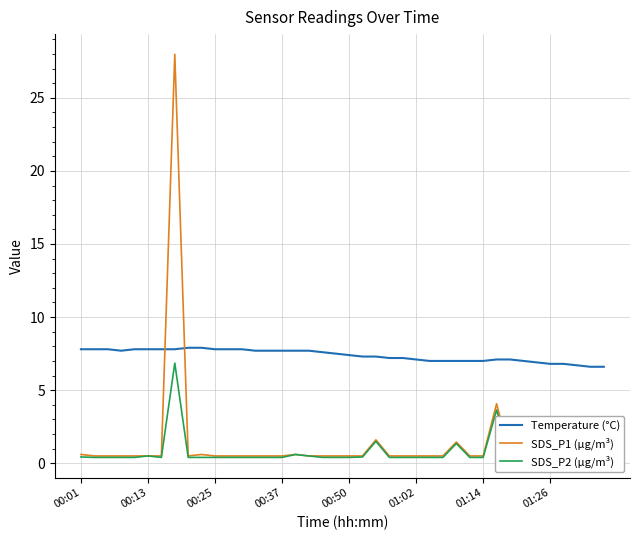

True or false: SDS_P1 (µg/m³) and SDS_P2 (µg/m³) cross at least once.

False